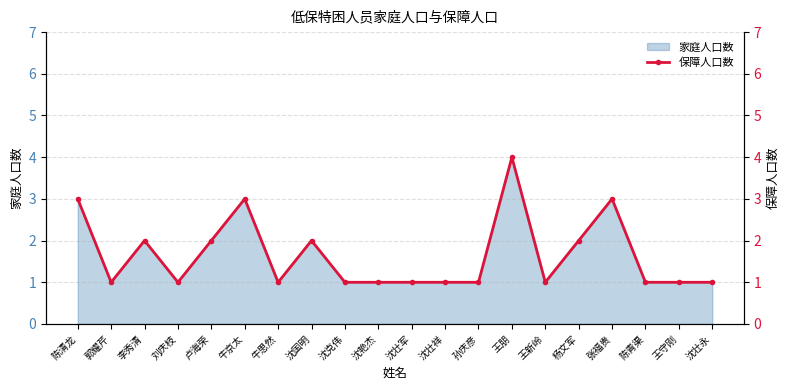

Which has a higher value, 李秀清 or 陈青渠?

李秀清